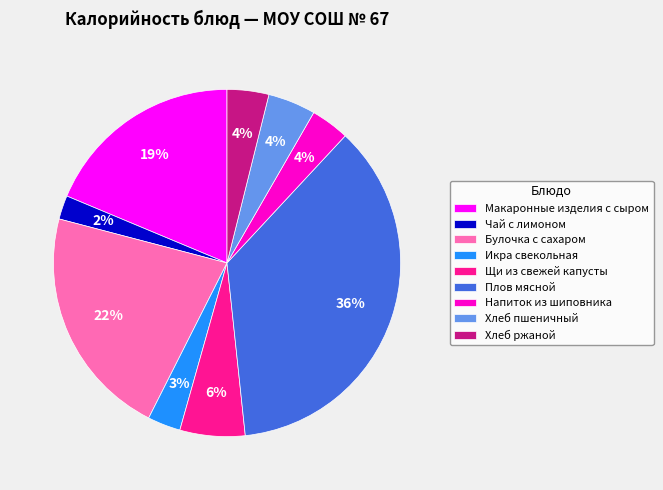

Which slice is the smallest?

Чай с лимоном